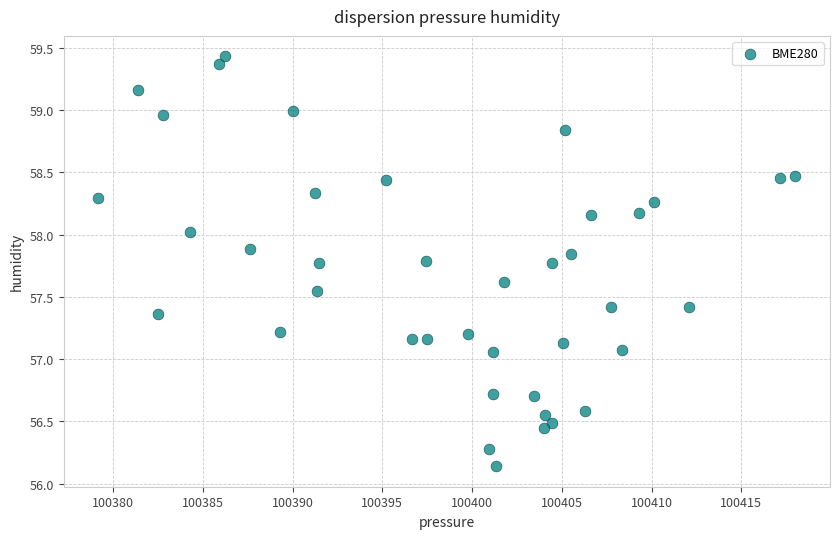

What is the range of X values (max minus min)?

38.8